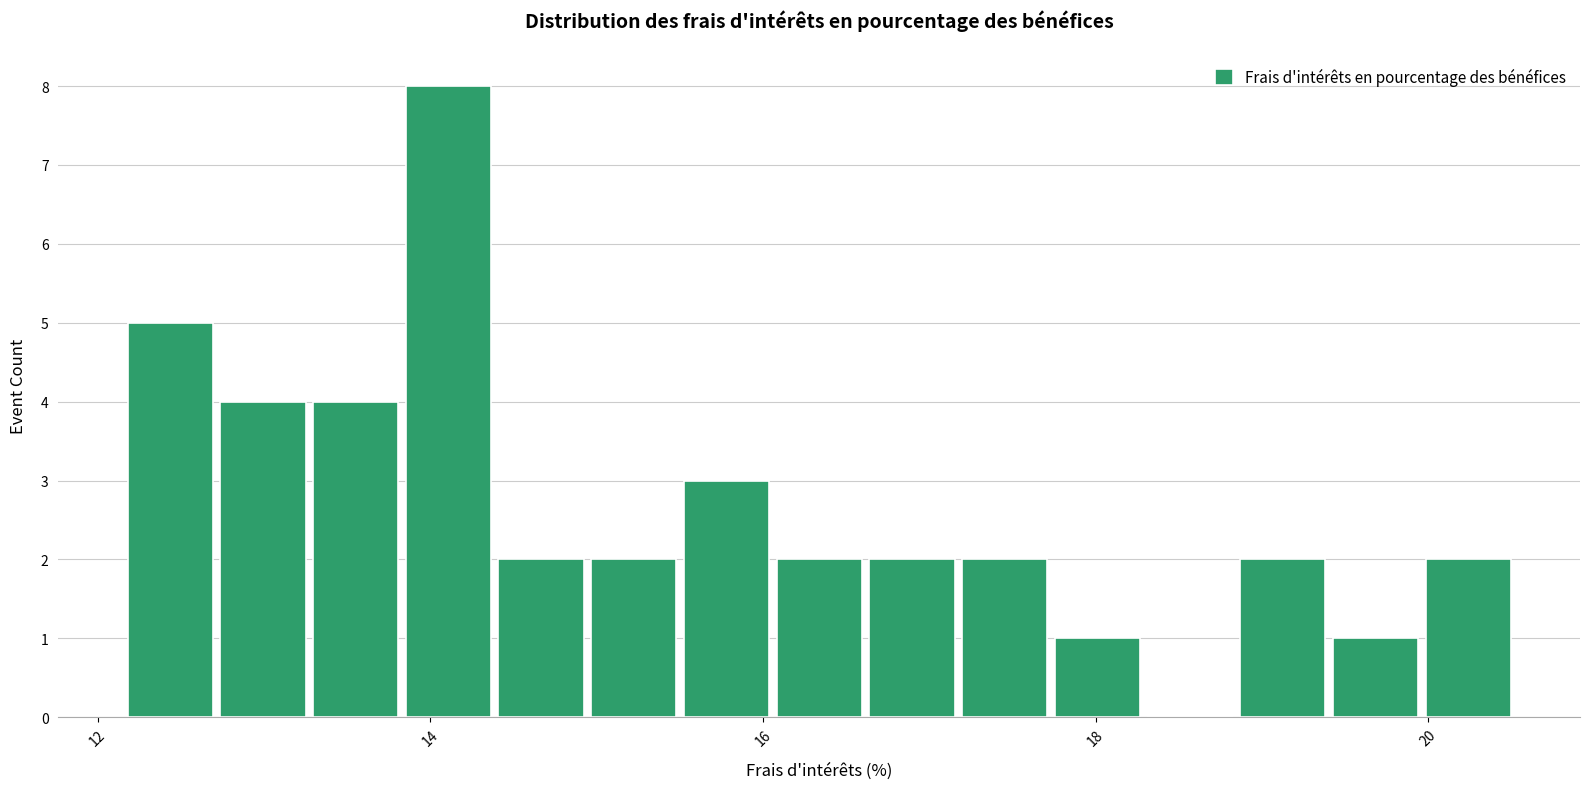

Around what value on the x-axis is the tallest bar? Give the approximate position of its centre, as read against the axis.

14.2